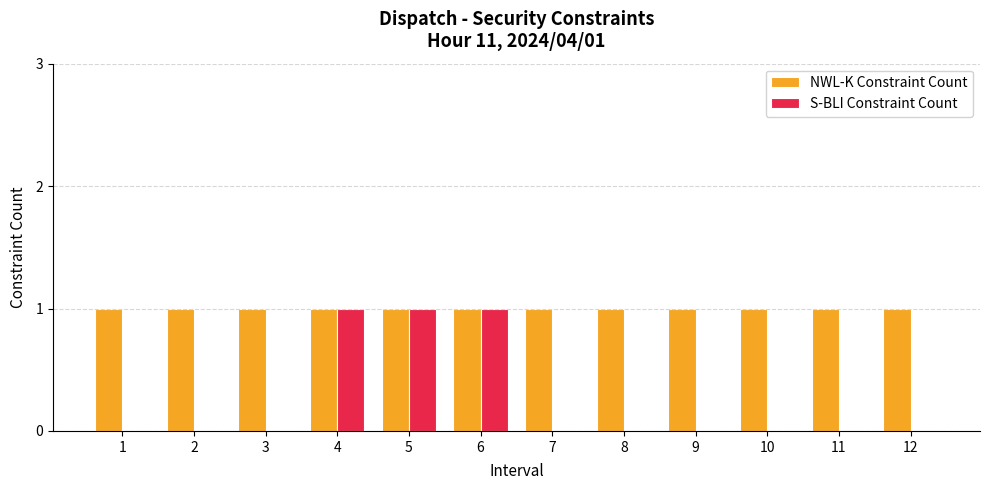

Which series has the widest spread of values?

S-BLI Constraint Count